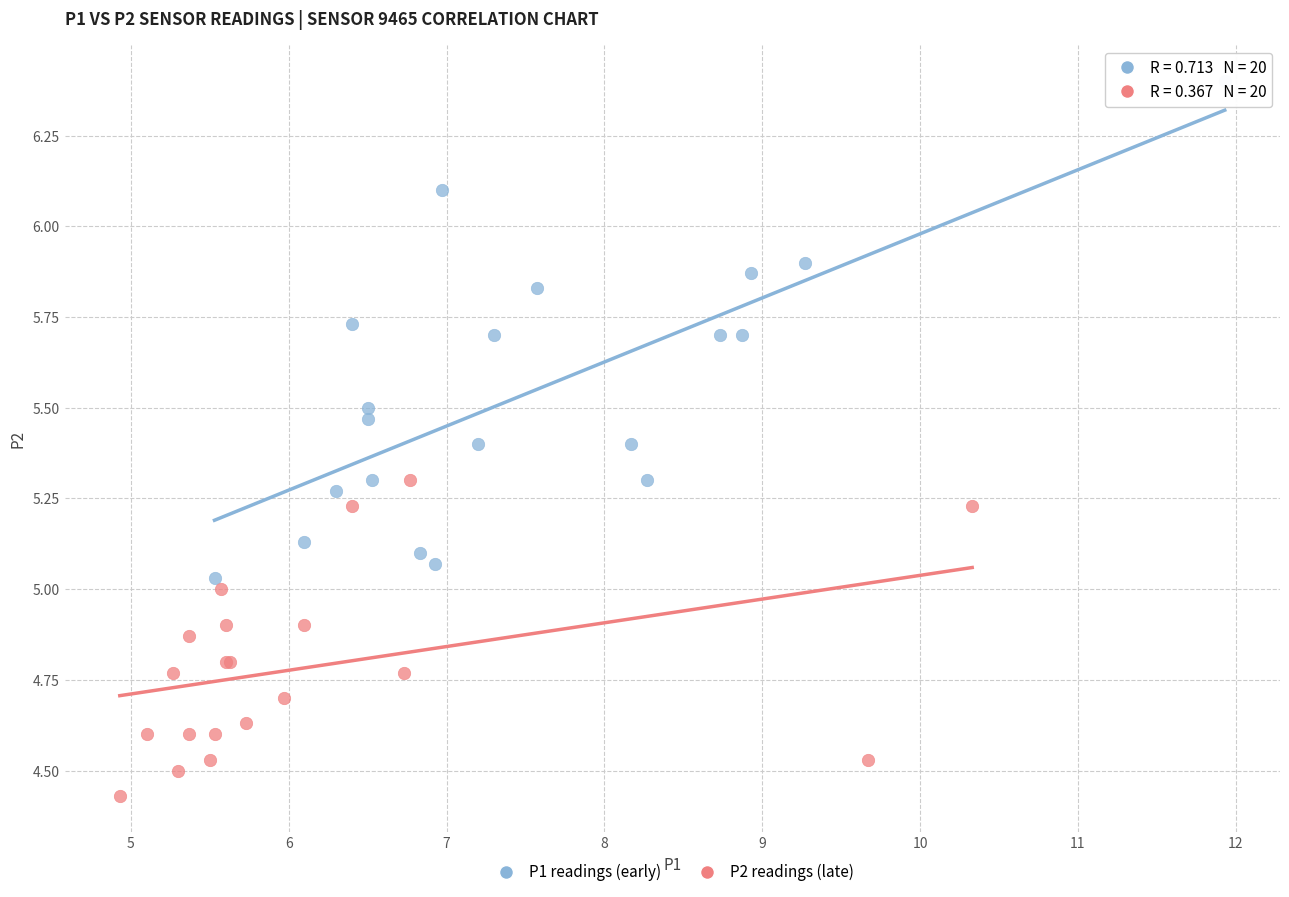

Which series reaches the maximum Y coordinate?

P1 readings (early)